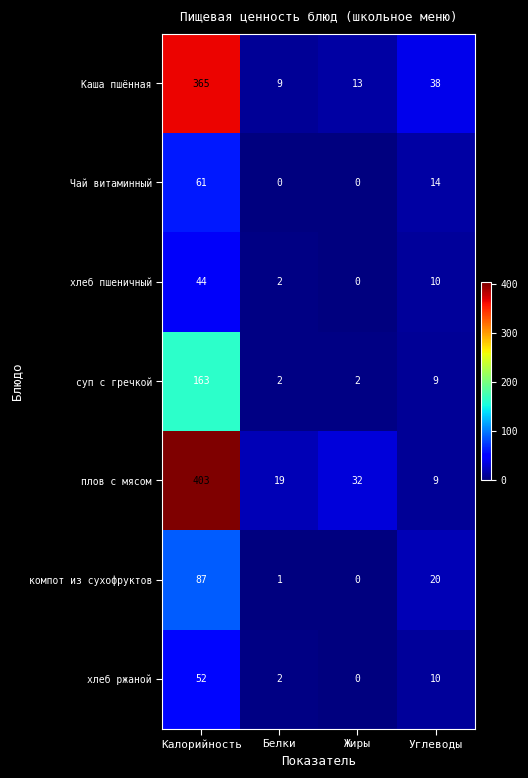

What is the difference between the highest and lowest values at Калорийность?

359